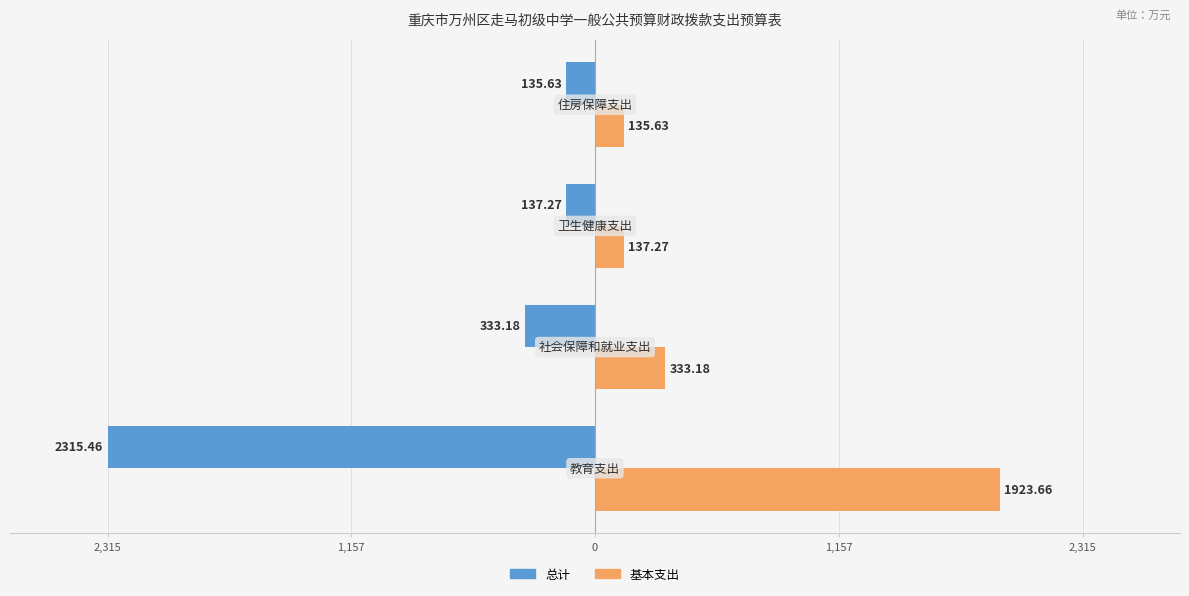

What are all the series names shown in the legend?

总计, 基本支出